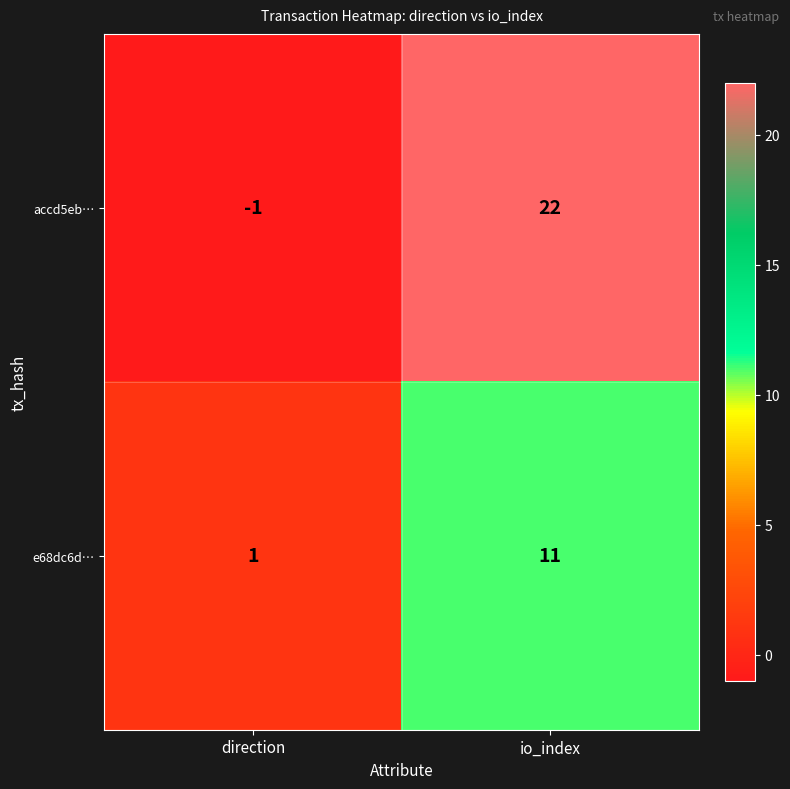

The e68dc6d… series shows 1 at direction. True or false?

True